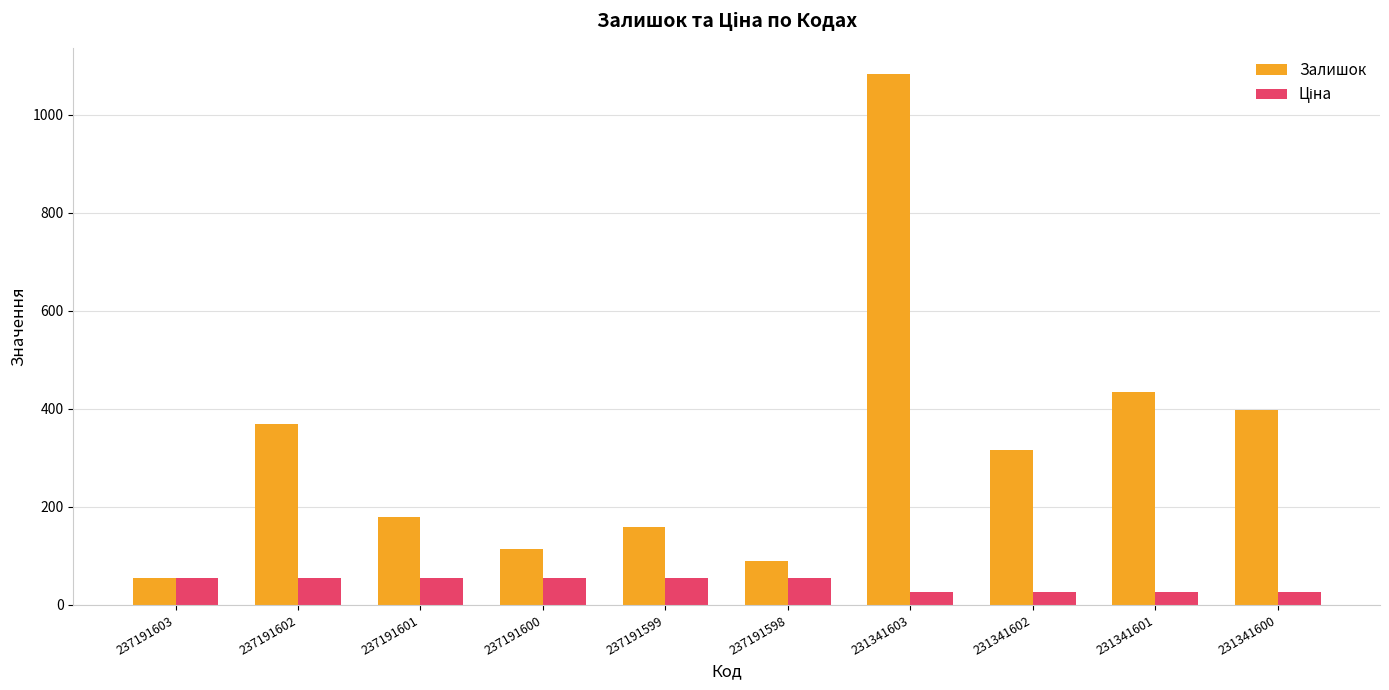

Where is Залишок nearest to the value 568?

231341601